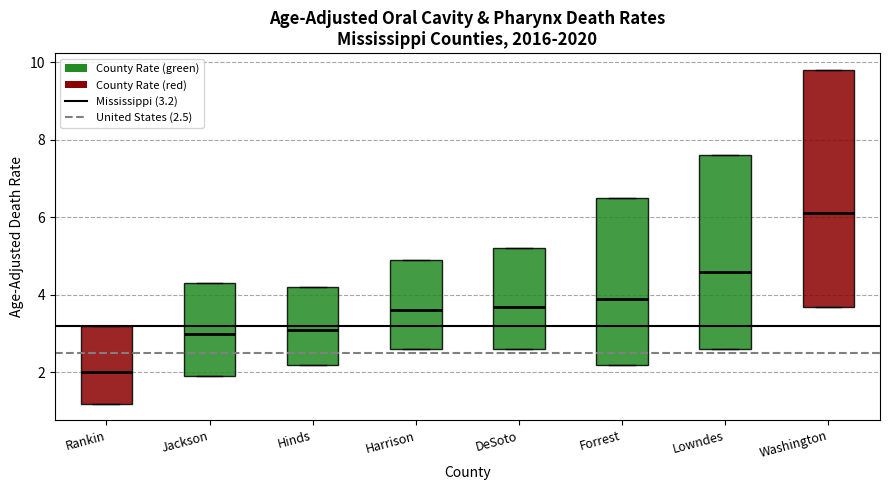

Reading left to right, transcribe this box plot: for each box, give where its median line is, the range the box spans, and where its two whiskers end, as read against the y-axis. The values are not printed on the chart, so give them approximately, as read against the axis.

Rankin: median 2.0, box 1.2 to 3.2, whiskers 1.2 to 3.2
Jackson: median 3.0, box 2.0 to 4.4, whiskers 2.0 to 4.4
Hinds: median 3.2, box 2.2 to 4.2, whiskers 2.2 to 4.2
Harrison: median 3.6, box 2.6 to 5.0, whiskers 2.6 to 5.0
DeSoto: median 3.8, box 2.6 to 5.2, whiskers 2.6 to 5.2
Forrest: median 4.0, box 2.2 to 6.6, whiskers 2.2 to 6.6
Lowndes: median 4.6, box 2.6 to 7.6, whiskers 2.6 to 7.6
Washington: median 6.2, box 3.8 to 9.8, whiskers 3.8 to 9.8